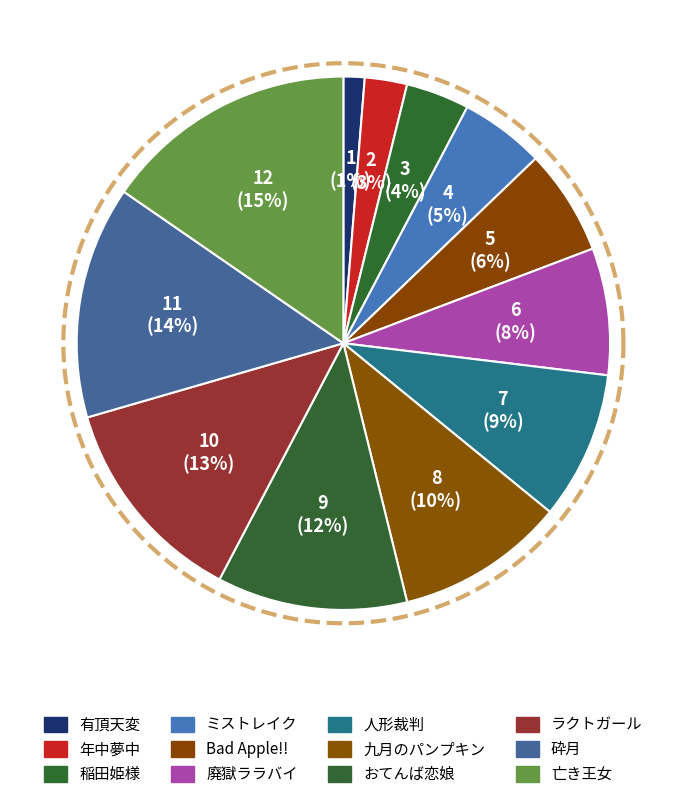

What is the largest slice in the pie chart?

亡き王女の為のセプテット